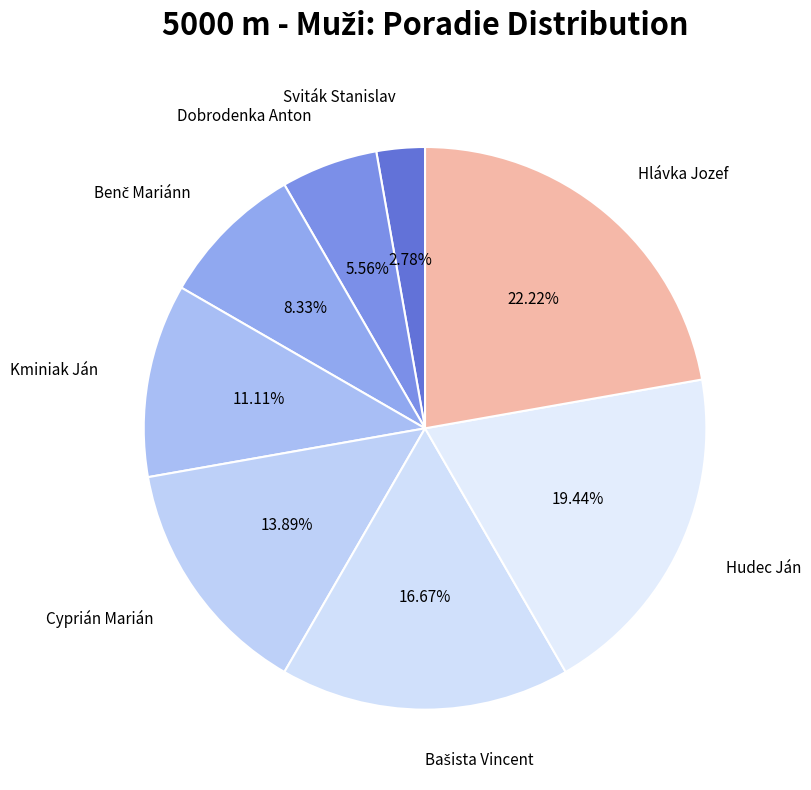

Count the number of slices in the pie.

8